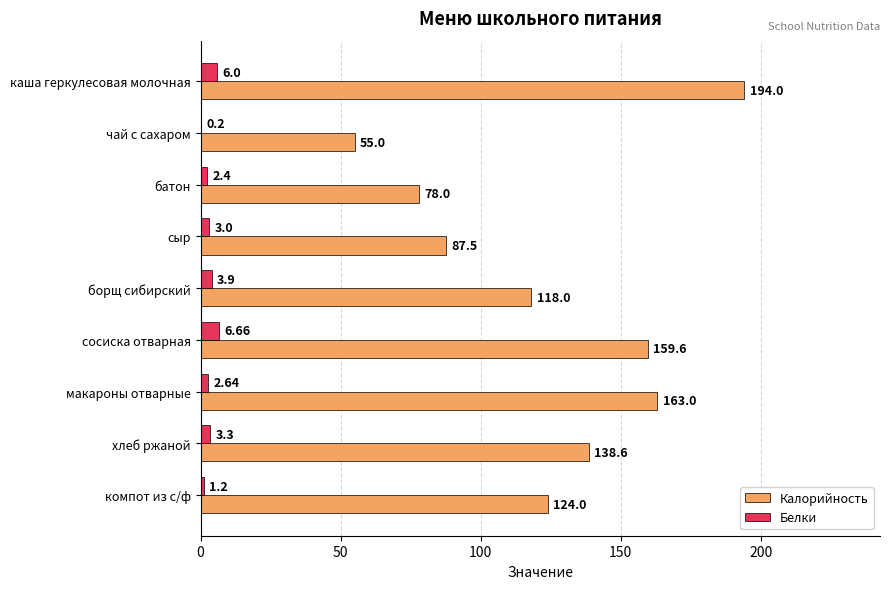

At which category is the sum across all series the highest?

каша геркулесовая молочная